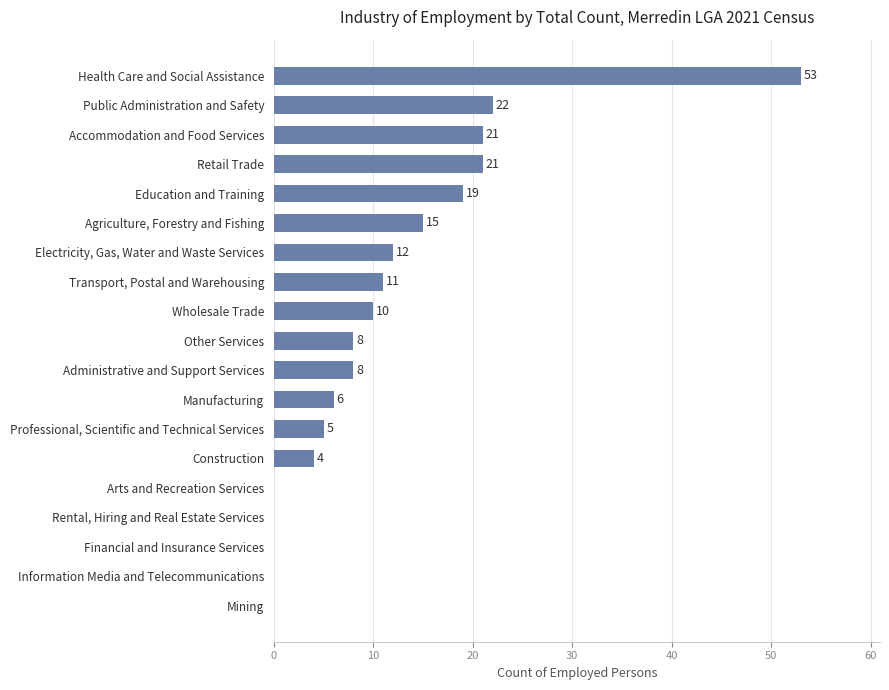

What is the sum of the values at Retail Trade and Other Services?

29